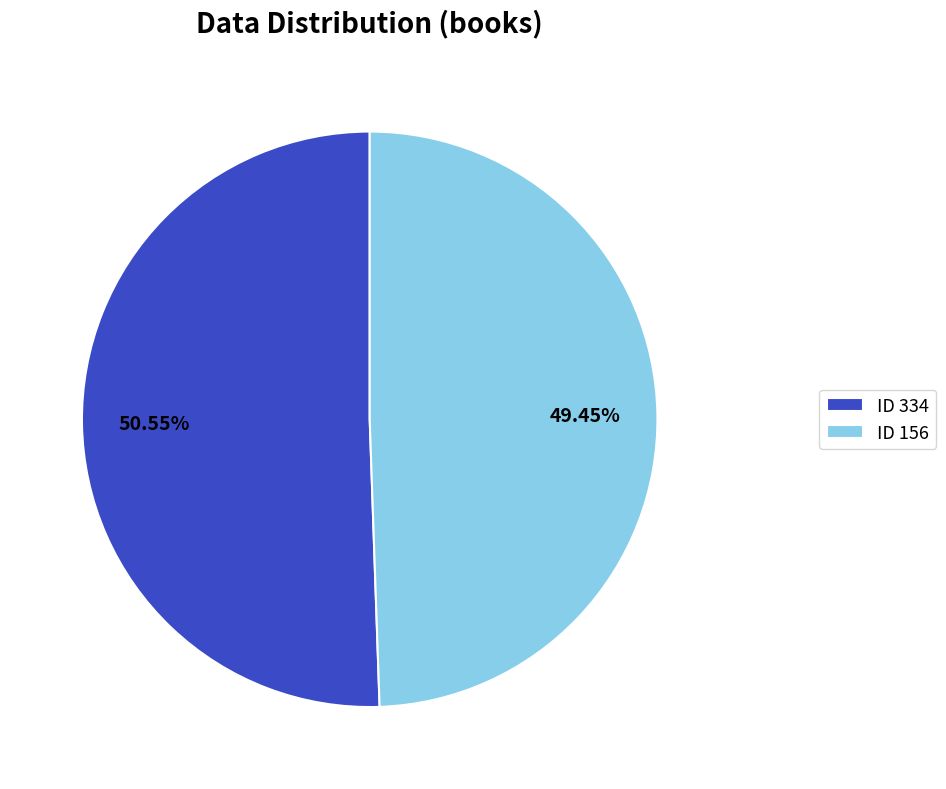

Count the number of slices in the pie.

2